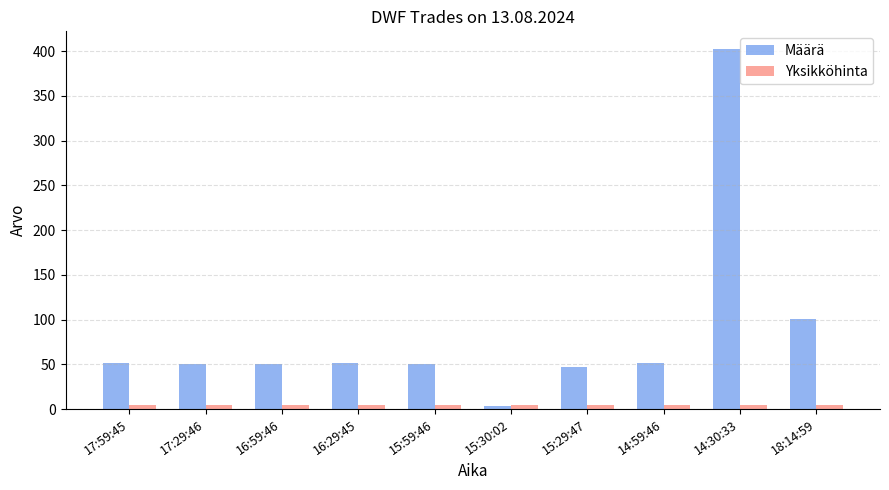

Which series has the largest range (max minus min)?

Määrä